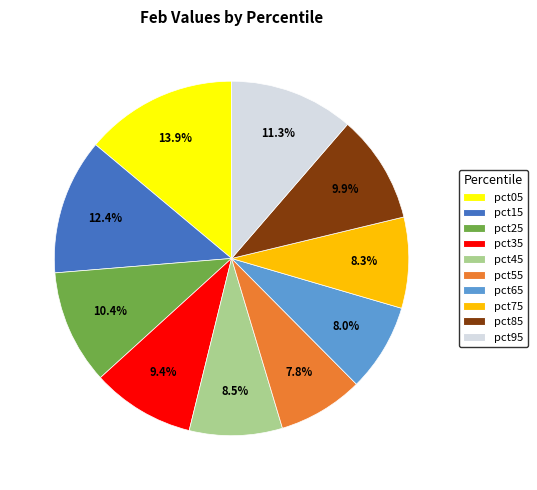

Which category has the biggest portion of the pie?

pct05